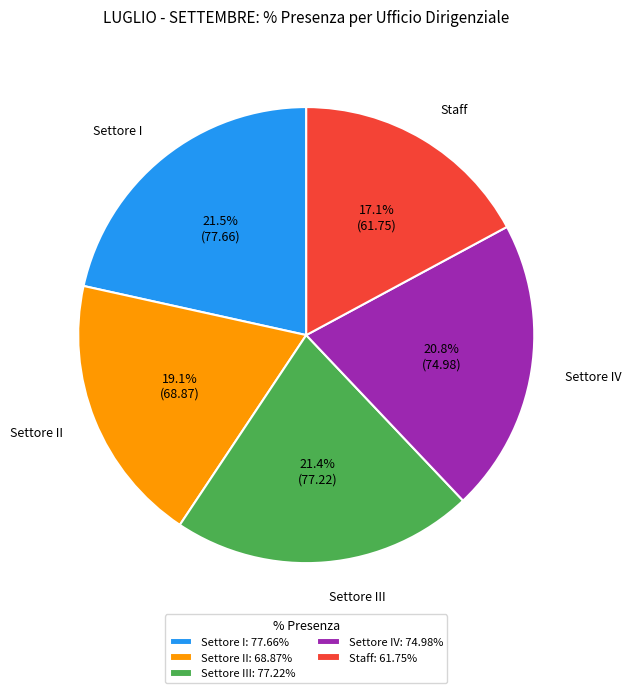

Combined, what portion of the pie is Settore I: 77.66% and Settore IV: 74.98%?

42.3%